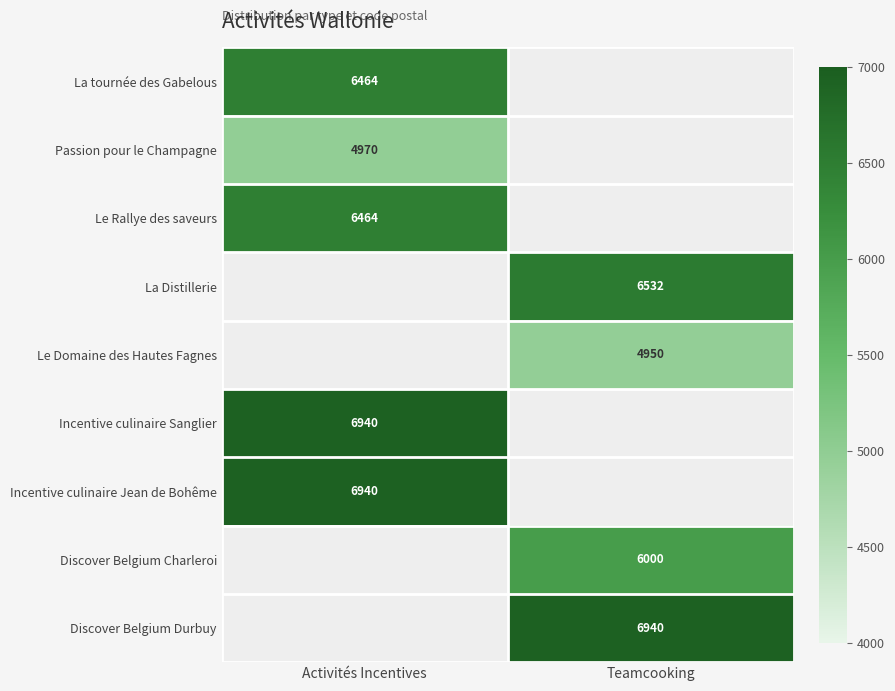

What is the minimum value shown in the chart?

4950.0